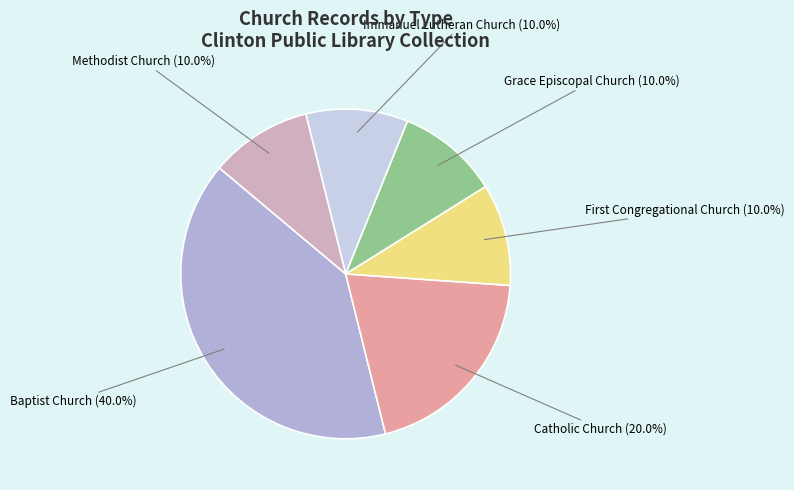

Combined, what portion of the pie is Immanuel Lutheran Church and Catholic Church?

30.0%